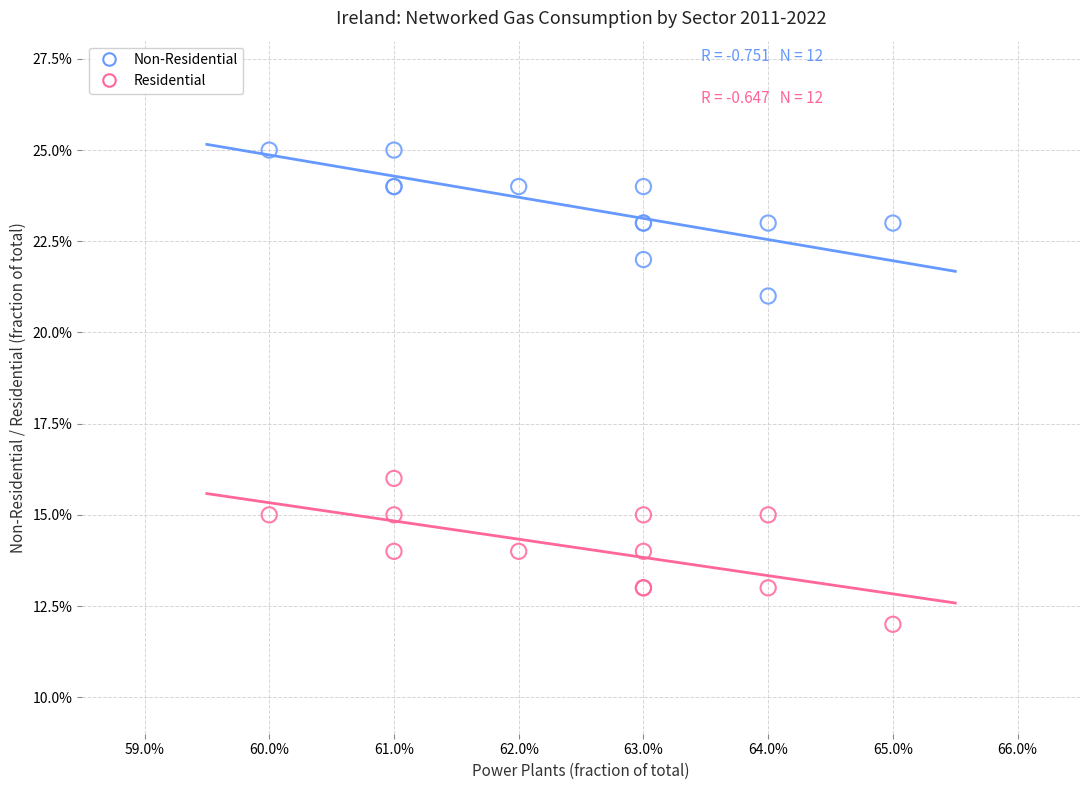

What are all the series names shown in the legend?

Non-Residential, Residential